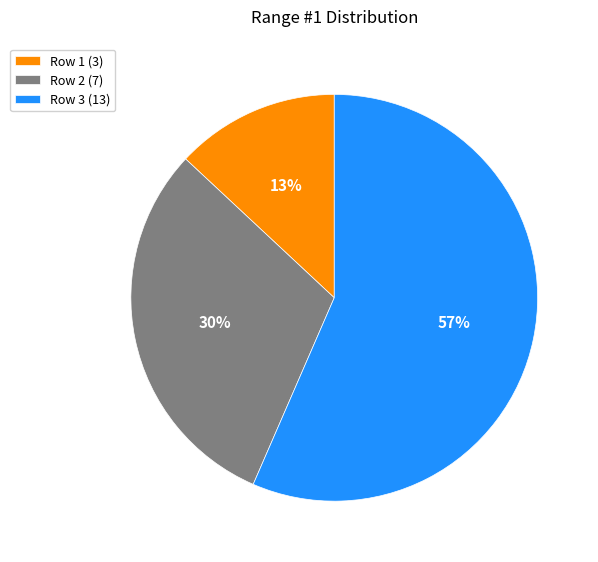

Which has a higher value, Row 1 or Row 2?

Row 2